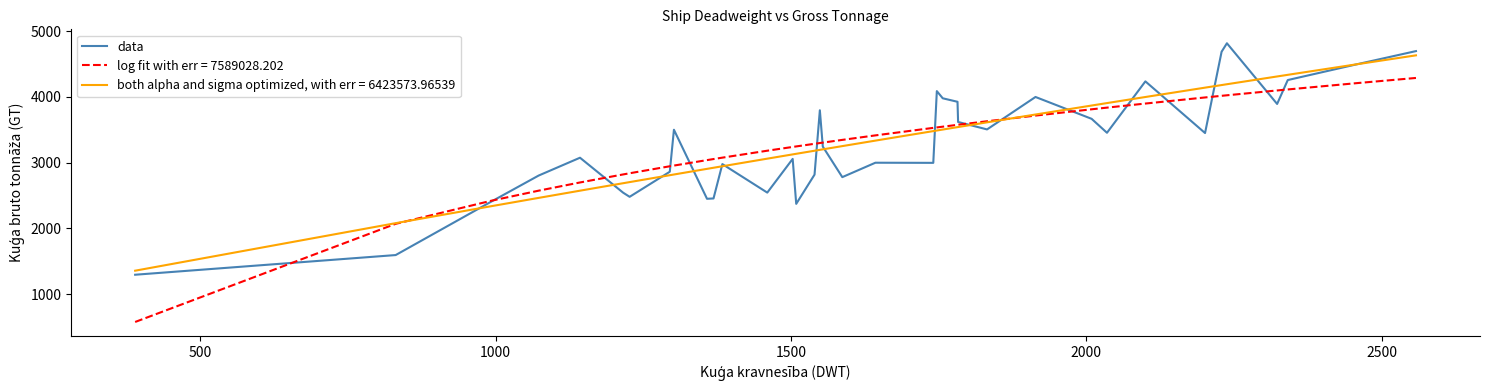

Is it true that the value at 35 is 6922?

False